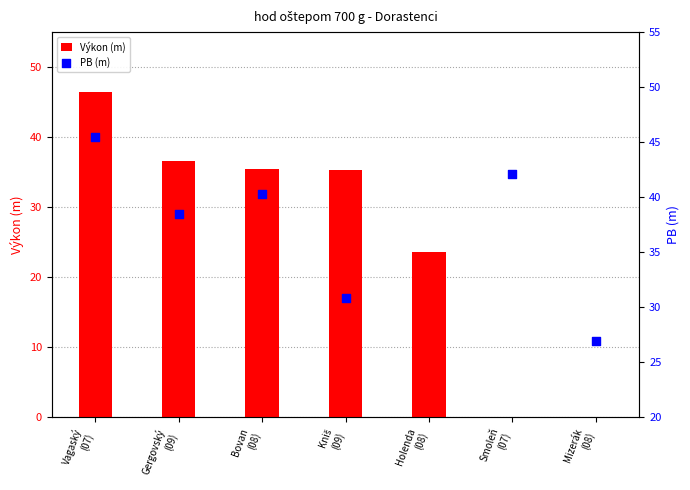

Which series has the largest total across all categories?

Výkon (m)